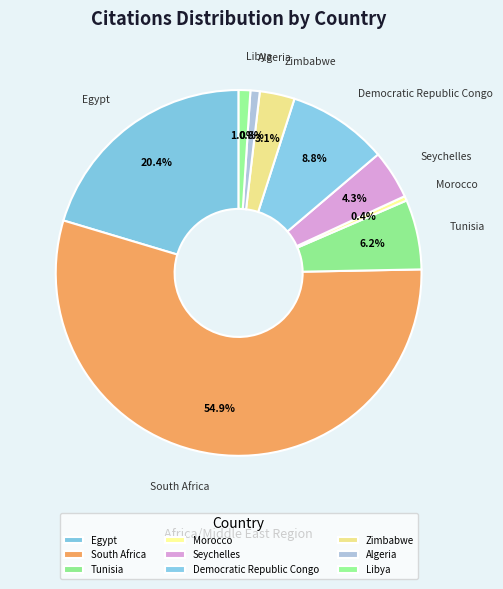

Which has a higher value, Egypt or Seychelles?

Egypt